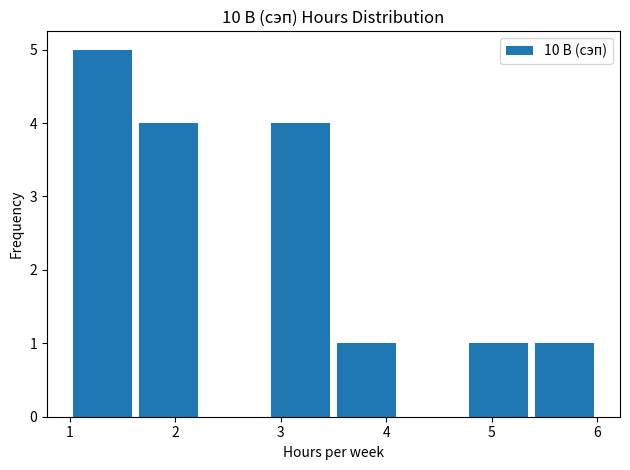

Which range on the x-axis has the tallest bar?

1.0 to 1.6